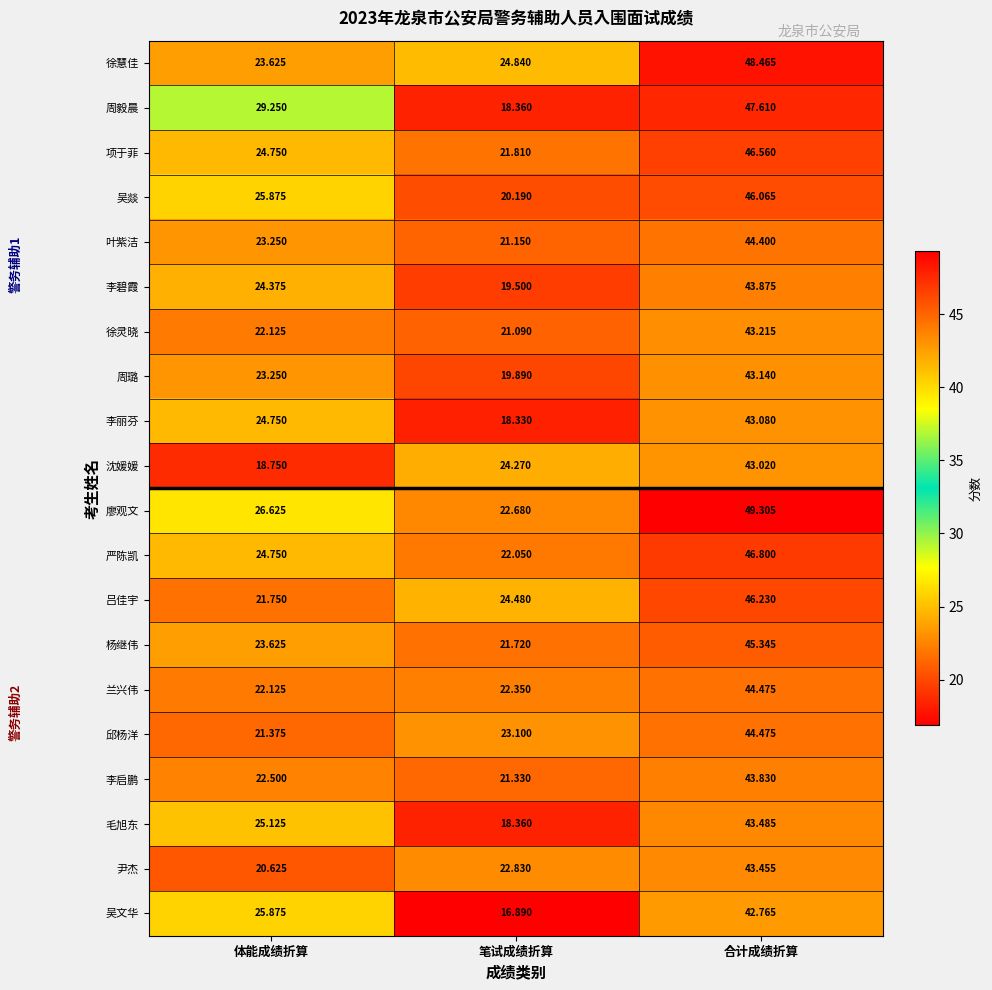

Which category has the lowest value in the 吴燚 series?

笔试成绩折算